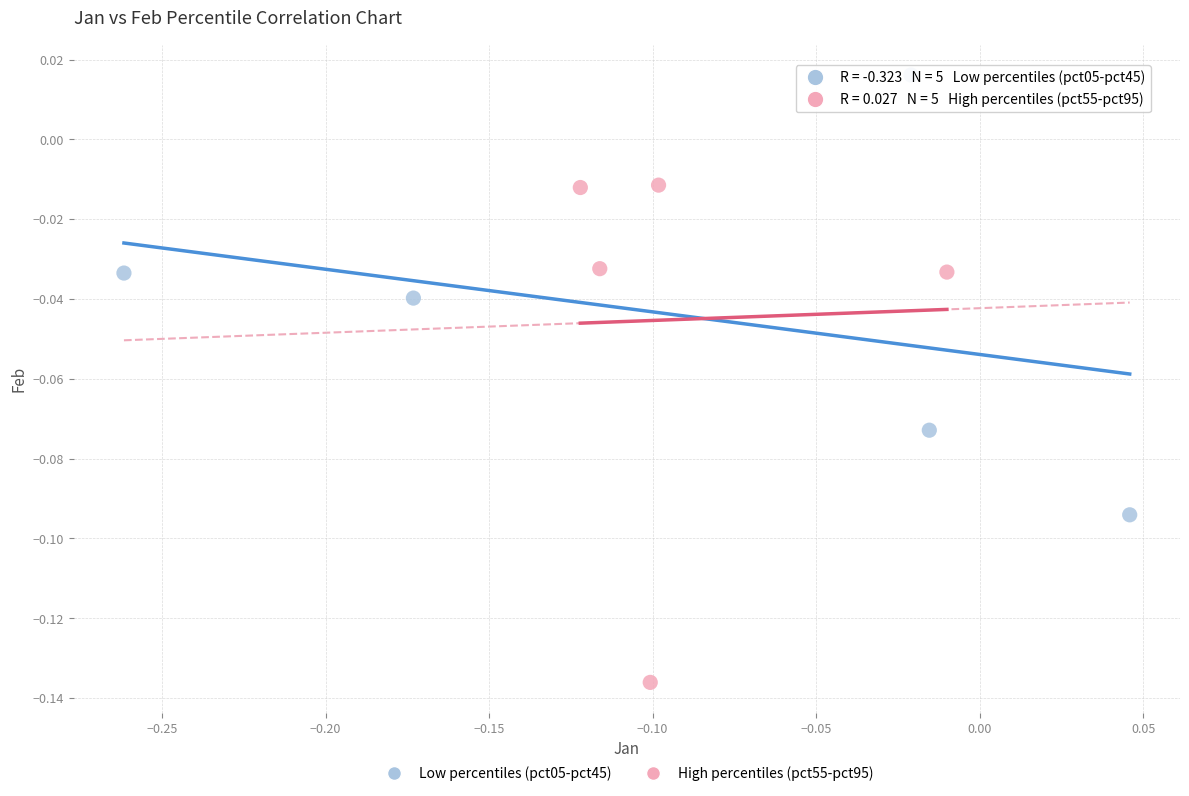

Which series contains the highest Y value?

Low percentiles (pct05-pct45)